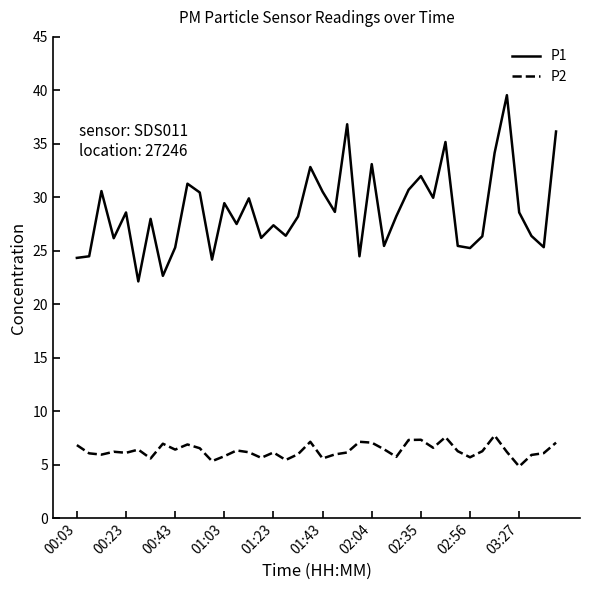

What is the difference between the maximum and minimum values in the P2 series?

2.9